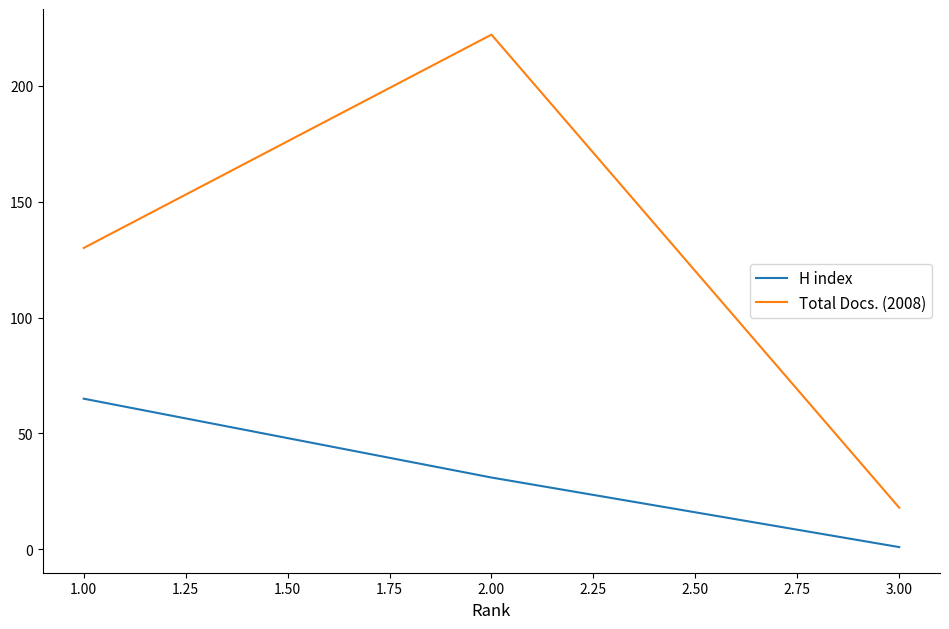

Which series has the widest spread of values?

Total Docs. (2008)